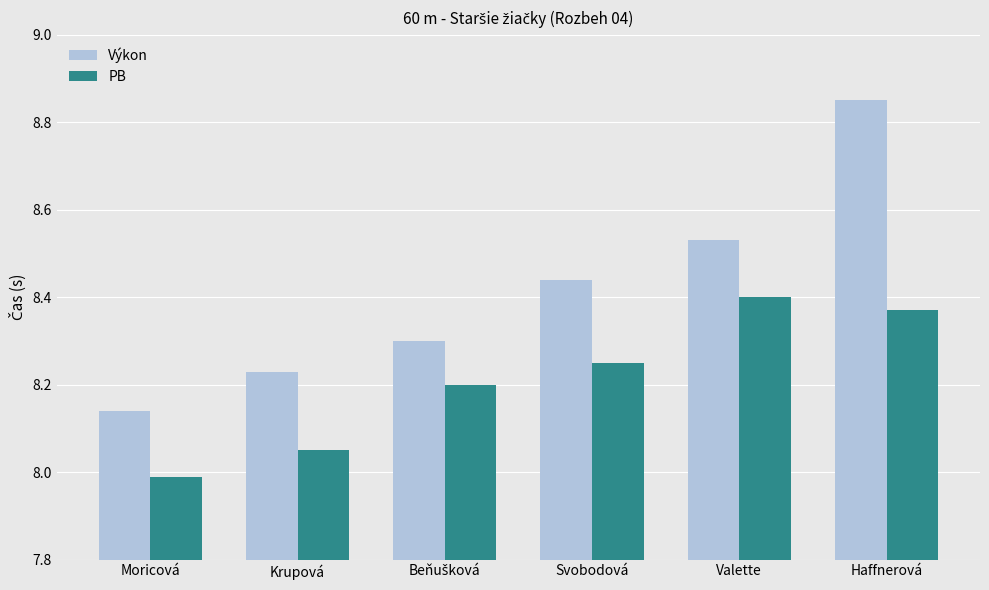

Are the bars horizontal?

No